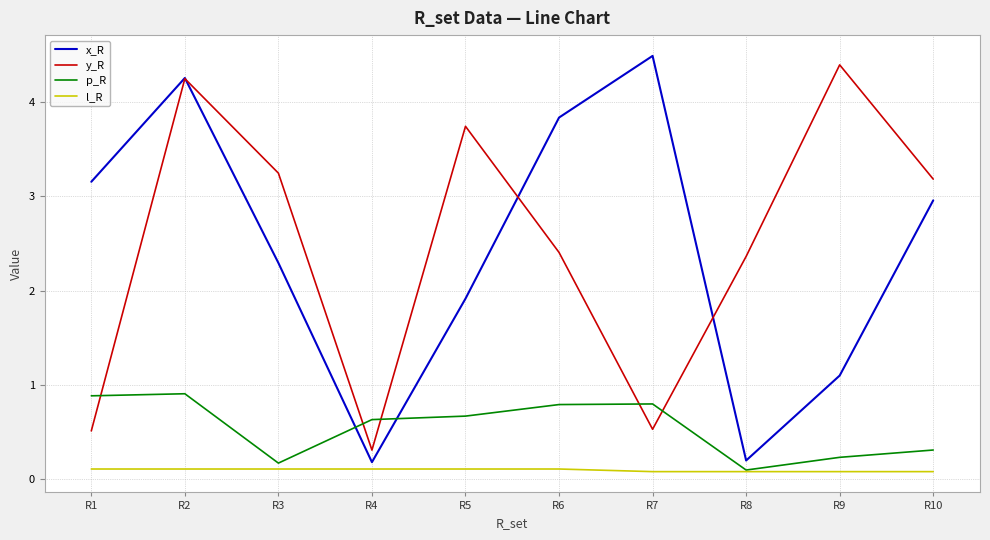

At which category does p_R reach its first local valley?

R3